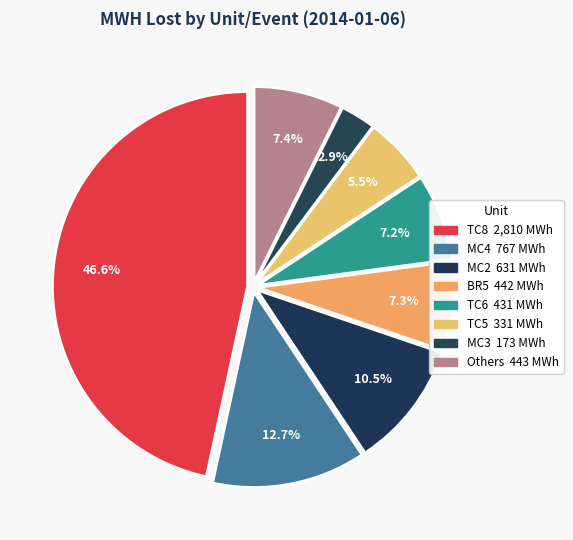

How many slices are in this pie chart?

8